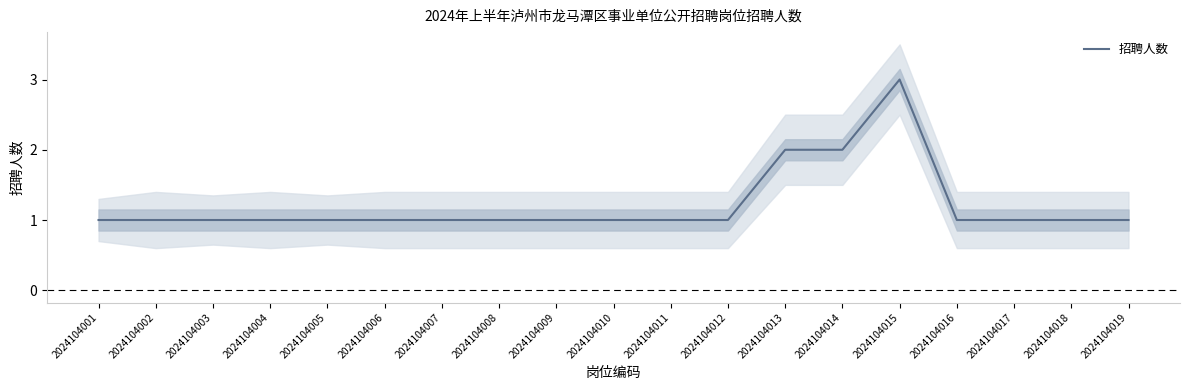

What is the approximate value at 2024104006?

1